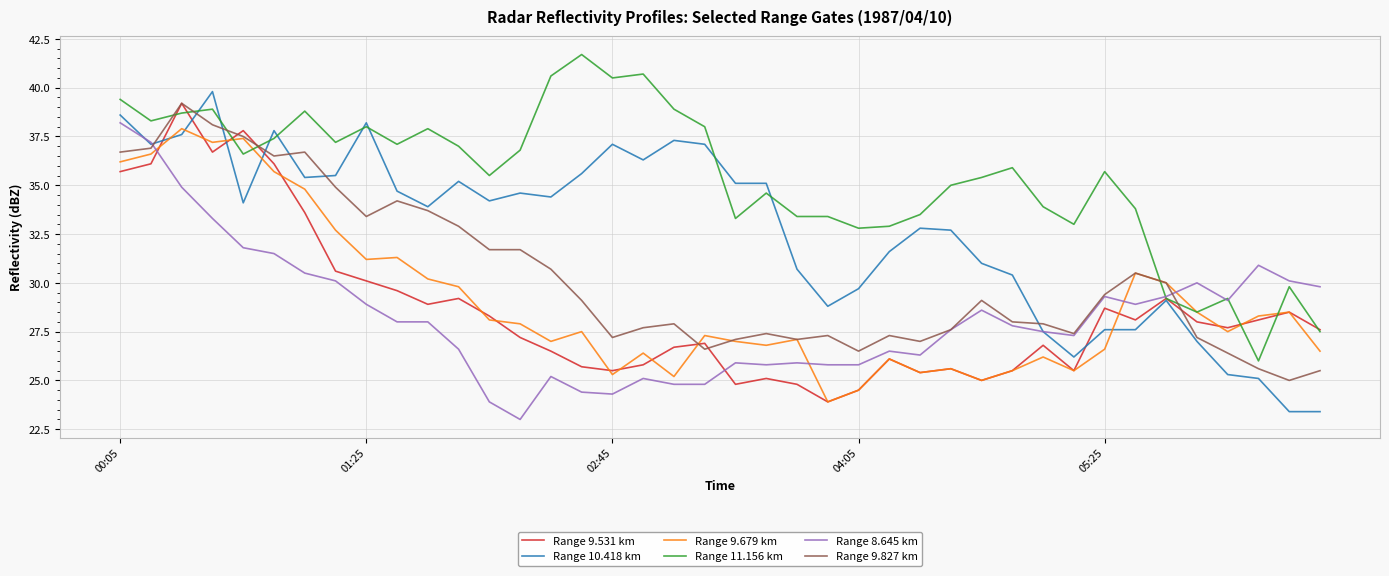

What is the greatest value displayed?

41.7